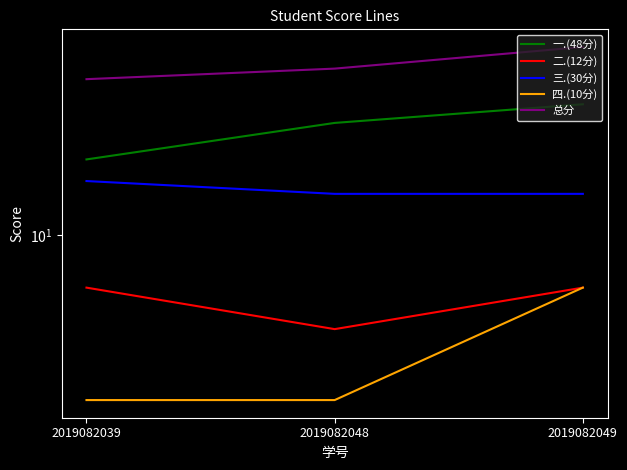

How many lines are shown in the chart?

5